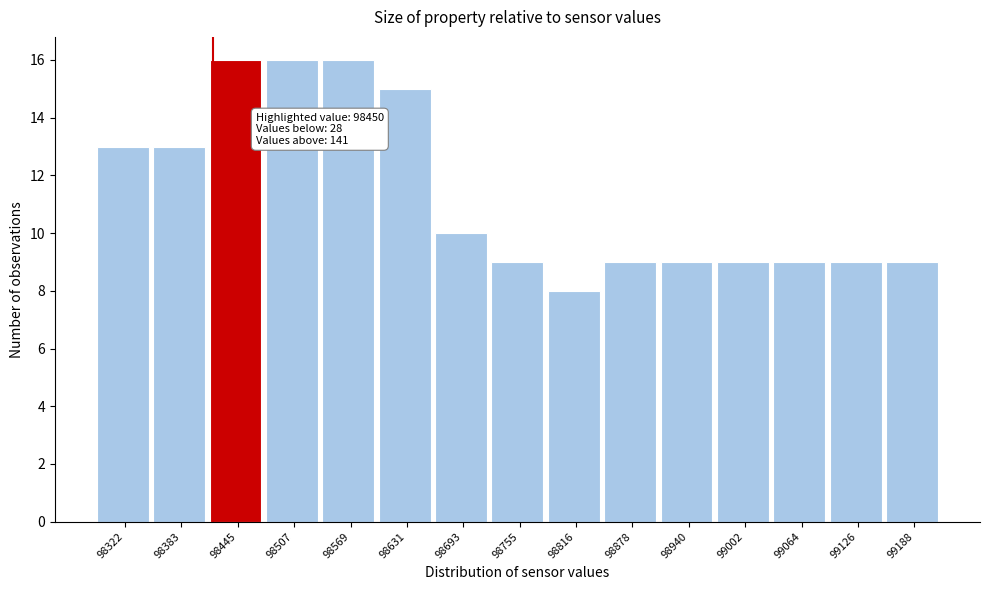

Reading right to left, transcribe all the data shown in this chart.

9	9	9	9	9	9	8	9	10	15	16	16	16	13	13